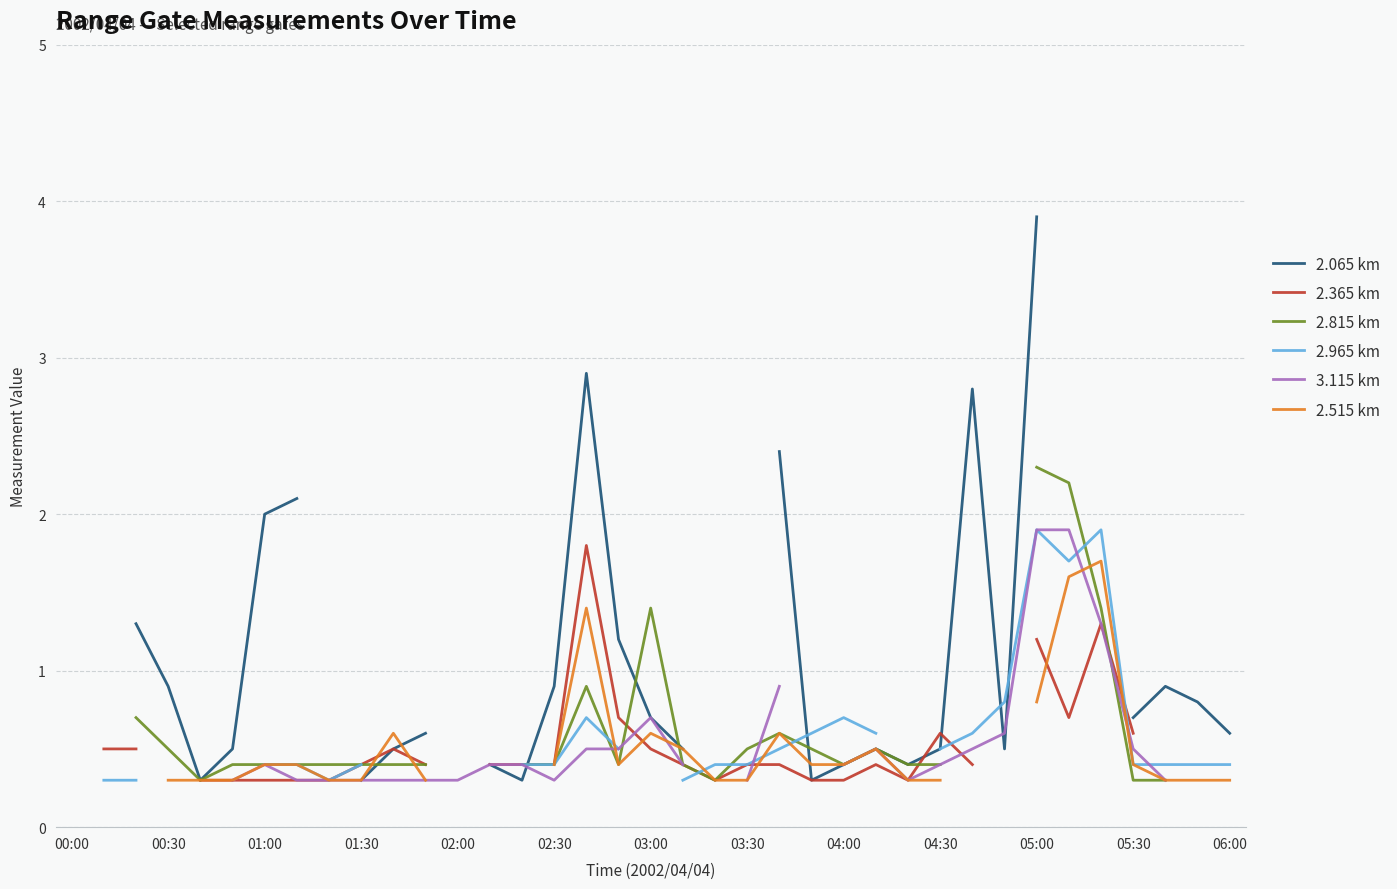

Is this an area chart (filled region under the line)?

No